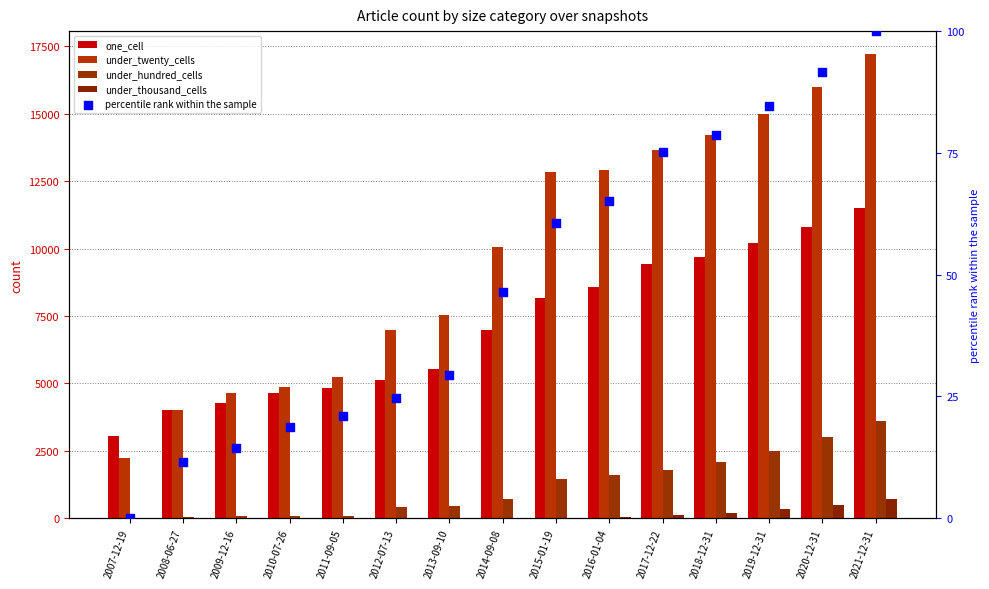

What are all the series names shown in the legend?

one_cell, under_twenty_cells, under_hundred_cells, under_thousand_cells, percentile rank within the sample